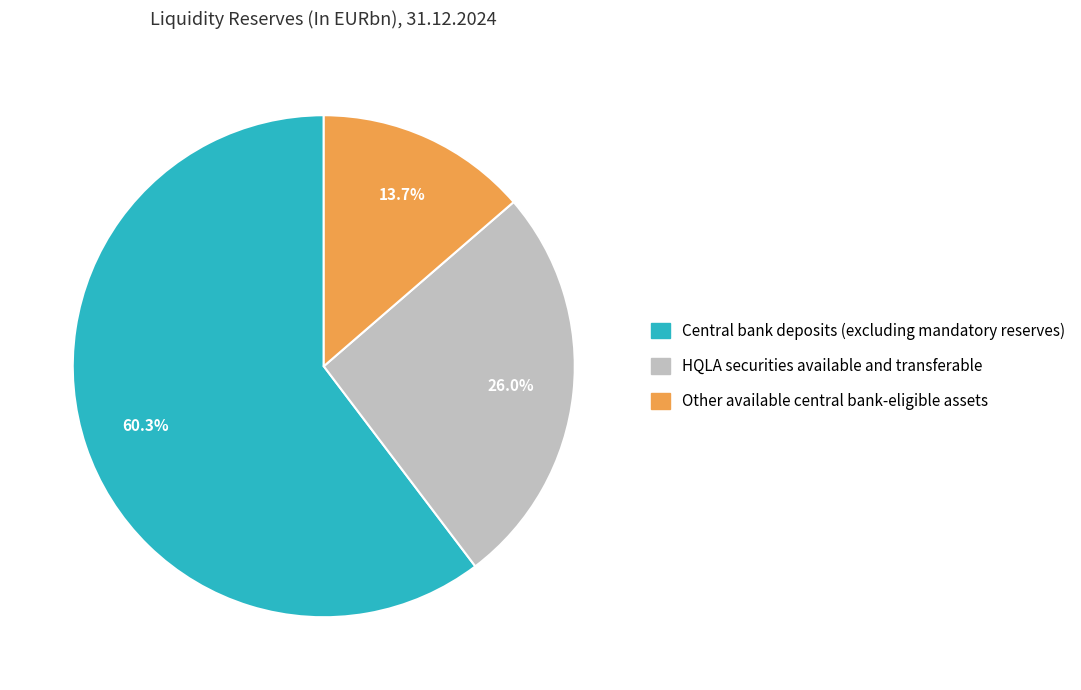

To the nearest percent, what portion does Central bank deposits (excluding mandatory reserves) represent?

60%